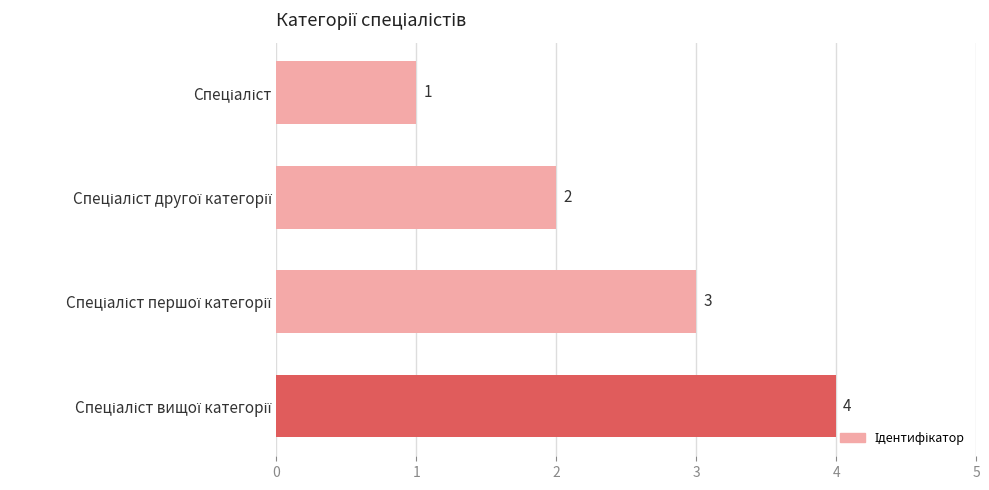

What is the difference between the maximum and minimum values?

3